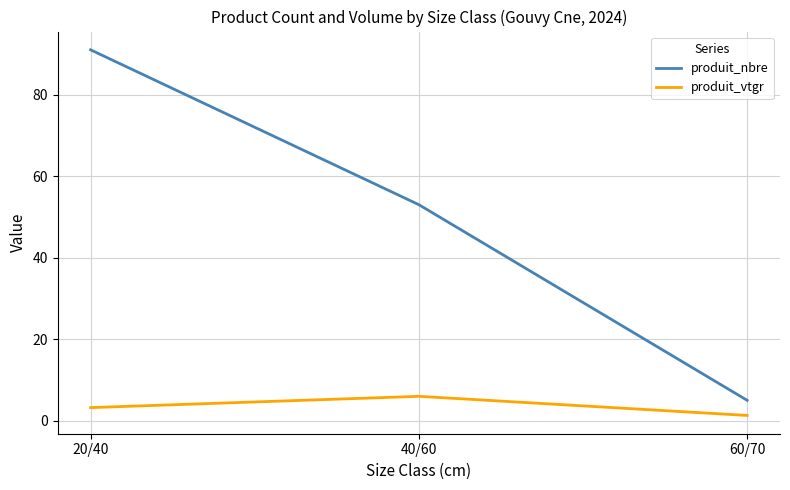

Reading right to left, list all the values displayed in this chart.

produit_nbre: 60/70=5.0	40/60=53.0	20/40=91.0
produit_vtgr: 60/70=1.3	40/60=6.0	20/40=3.2